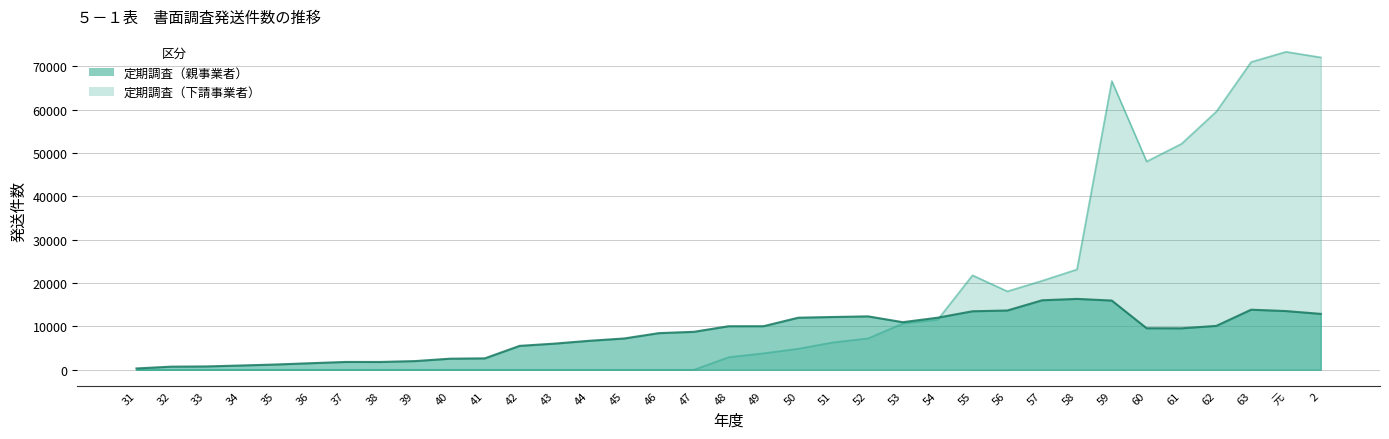

What is the value of the 定期調査（親事業者） point at the 34th from the left?

13537